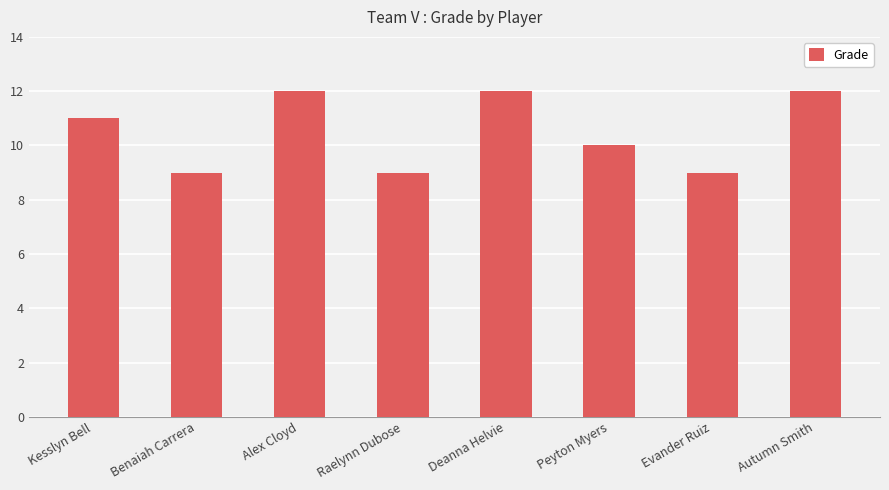

Are the bars horizontal?

No